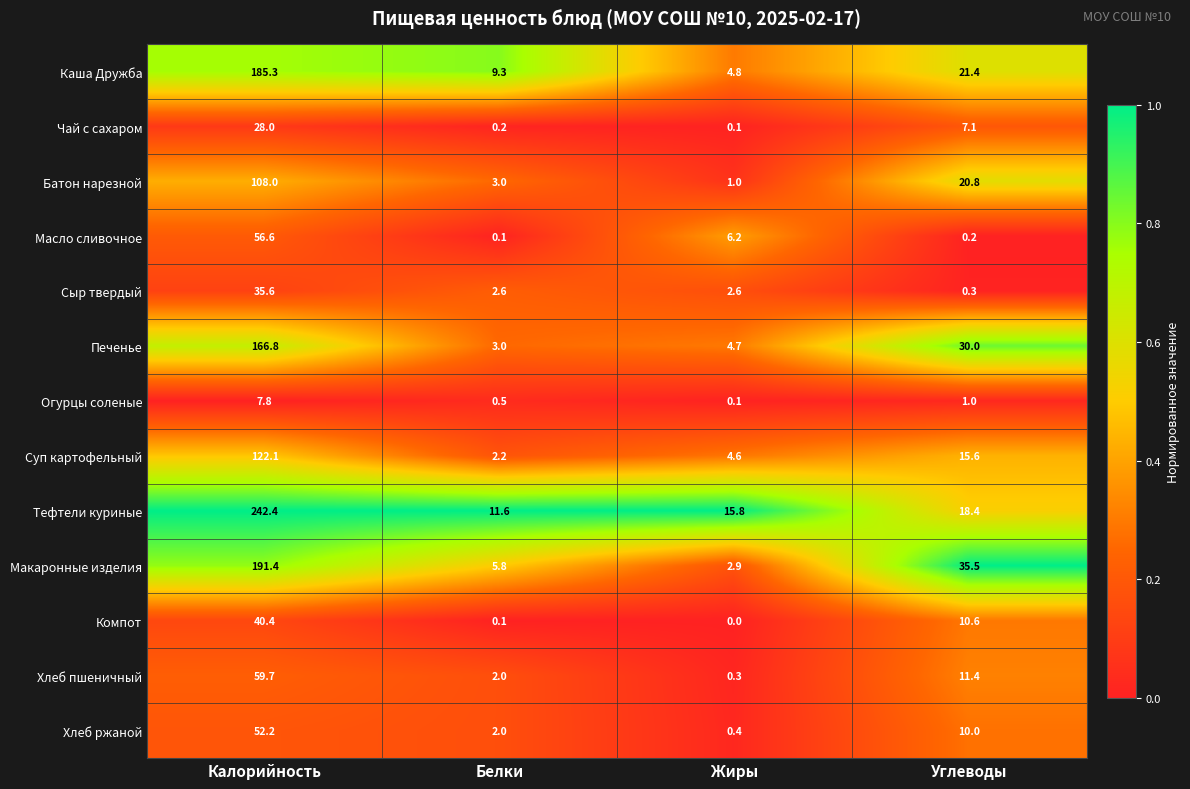

Is the value of Печенье at Жиры greater than the value of Сыр твердый at Углеводы?

Yes